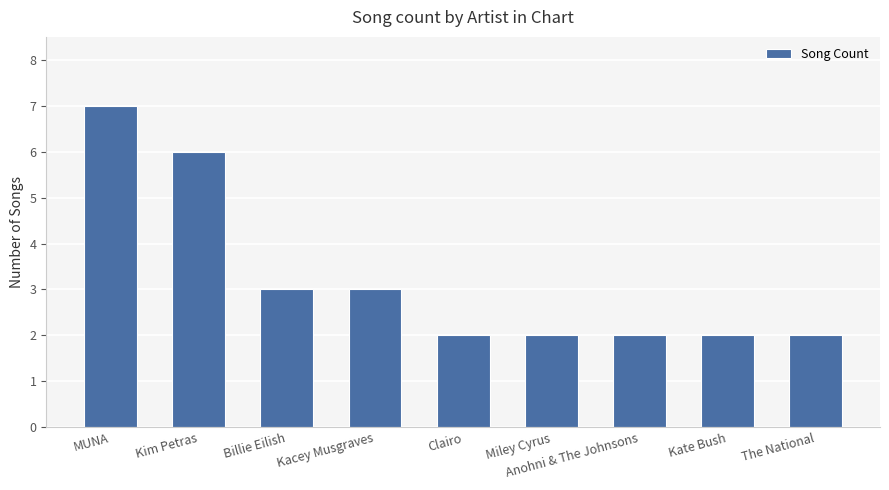

Approximately how many times larger is the value at Kim Petras compared to Anohni & The Johnsons?

3.0